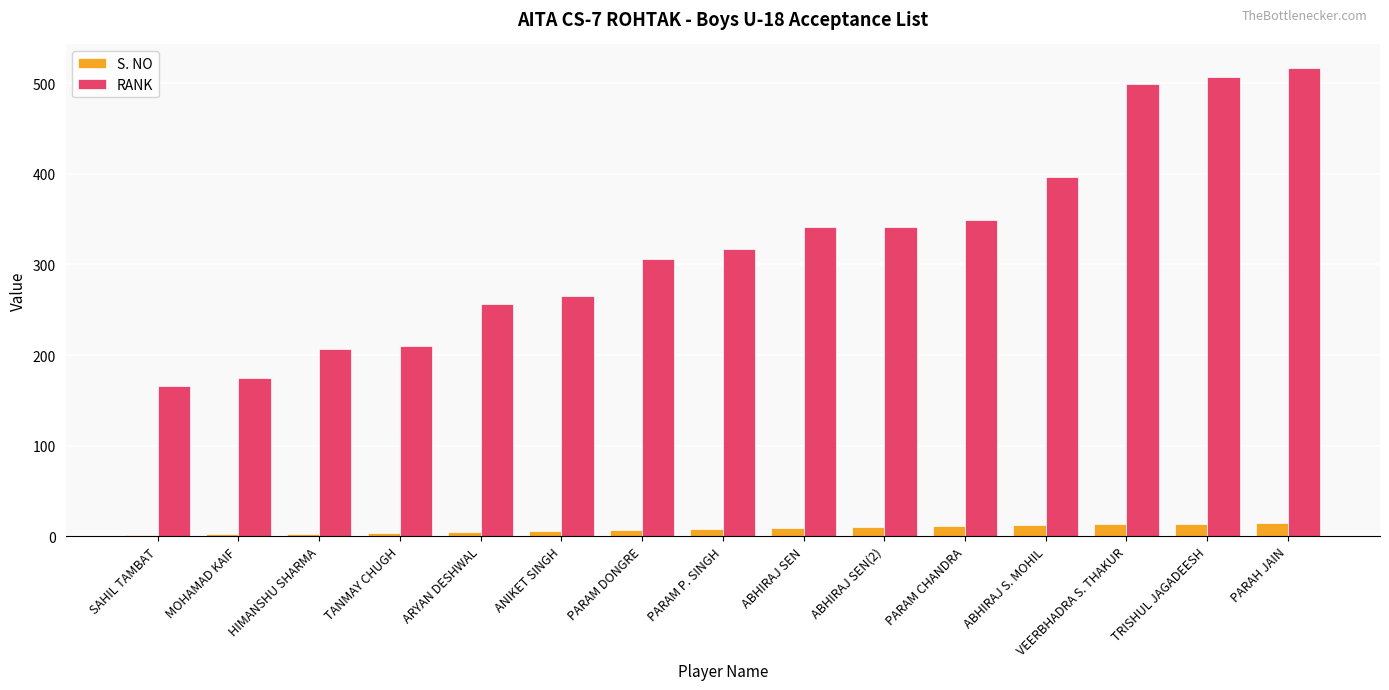

Is the value of S. NO at TANMAY CHUGH greater than the value of RANK at PARAM DONGRE?

No